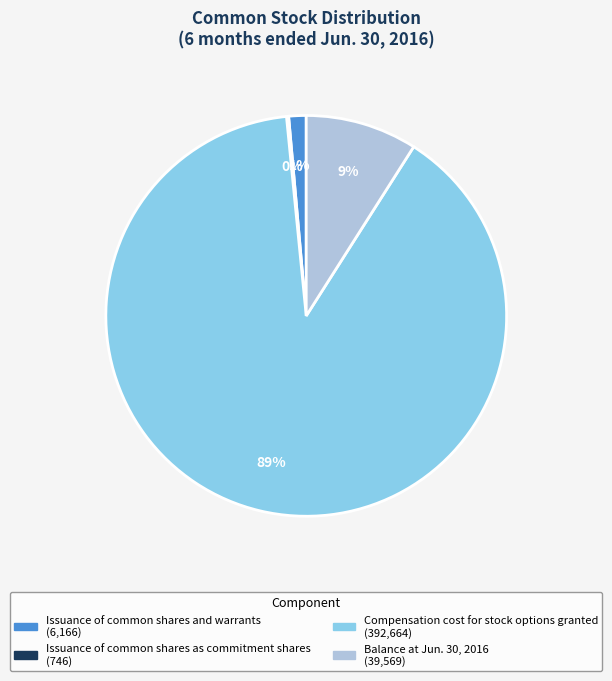

Which slice represents more than half of the pie?

Compensation cost for stock options granted